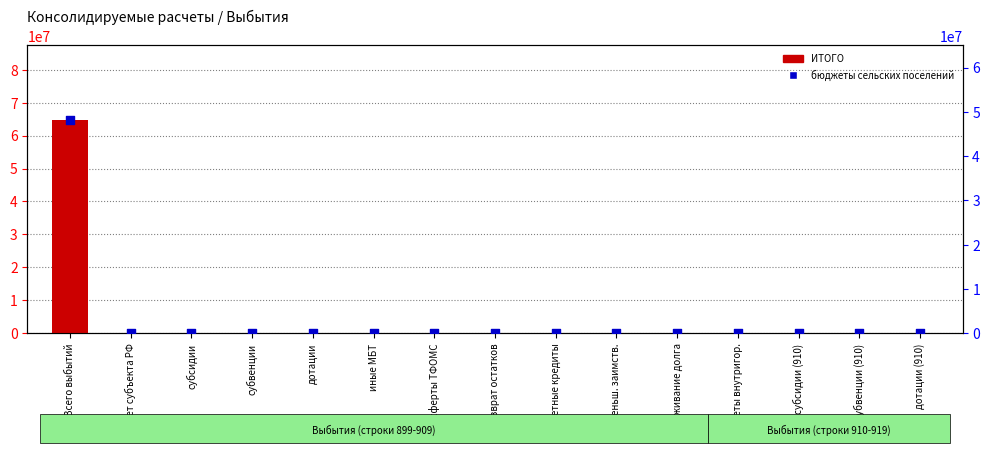

Which series has the largest total across all categories?

ИТОГО